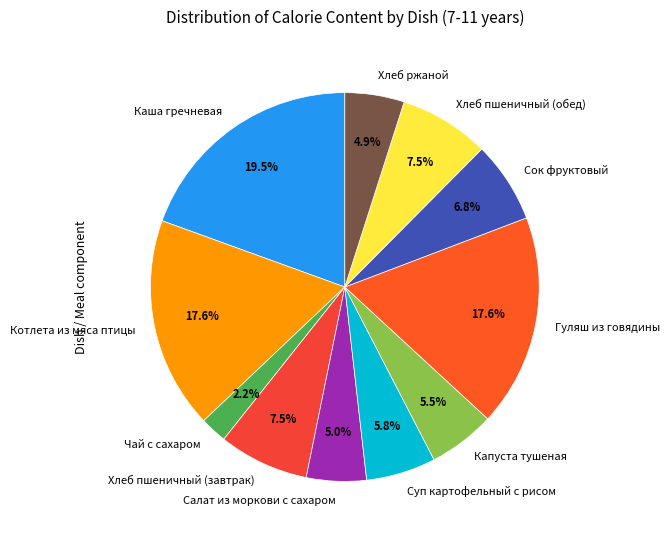

Which category has the biggest portion of the pie?

Каша гречневая